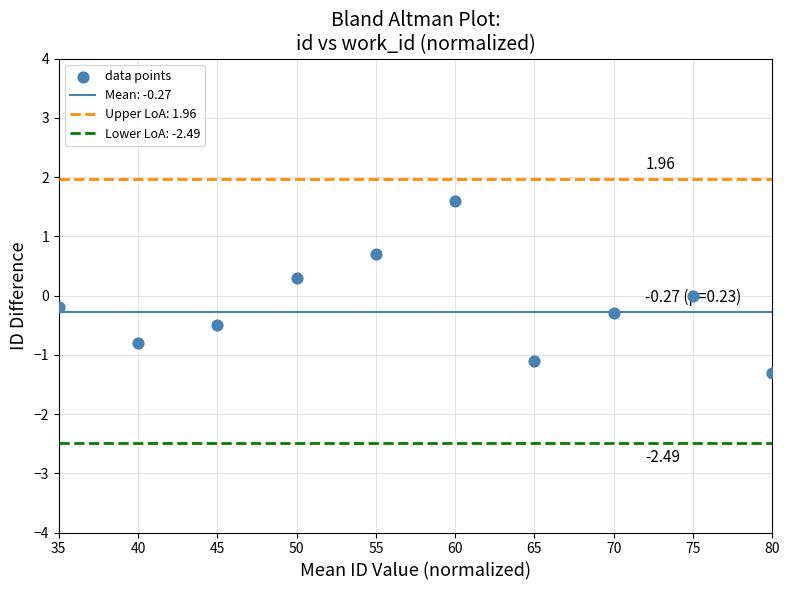

What is the range of X values (max minus min)?

45.0